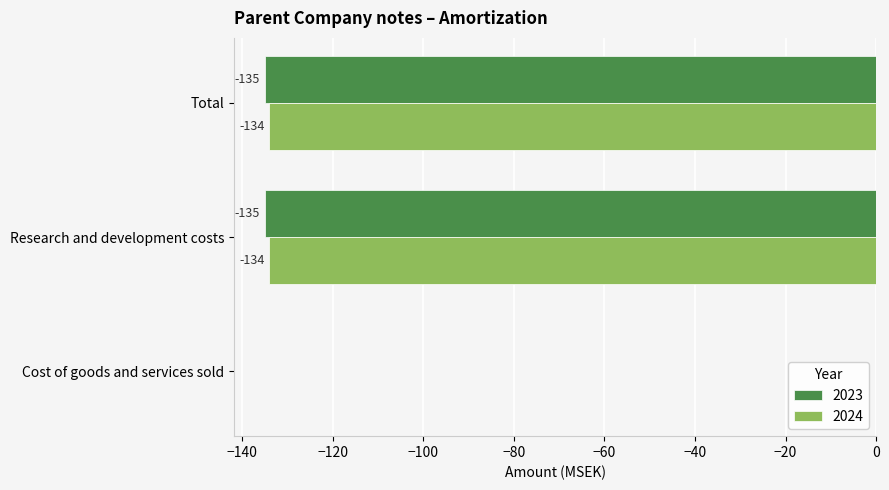

Is the value of 2023 at Total greater than the value of 2024 at Research and development costs?

No